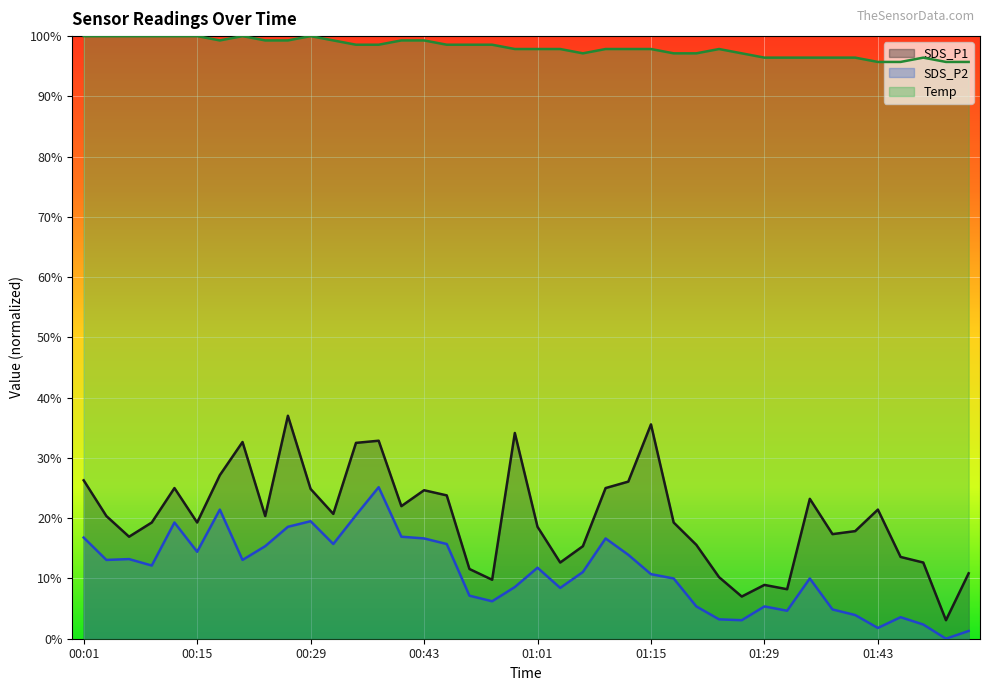

Which category has the lowest value across all series?

01:52